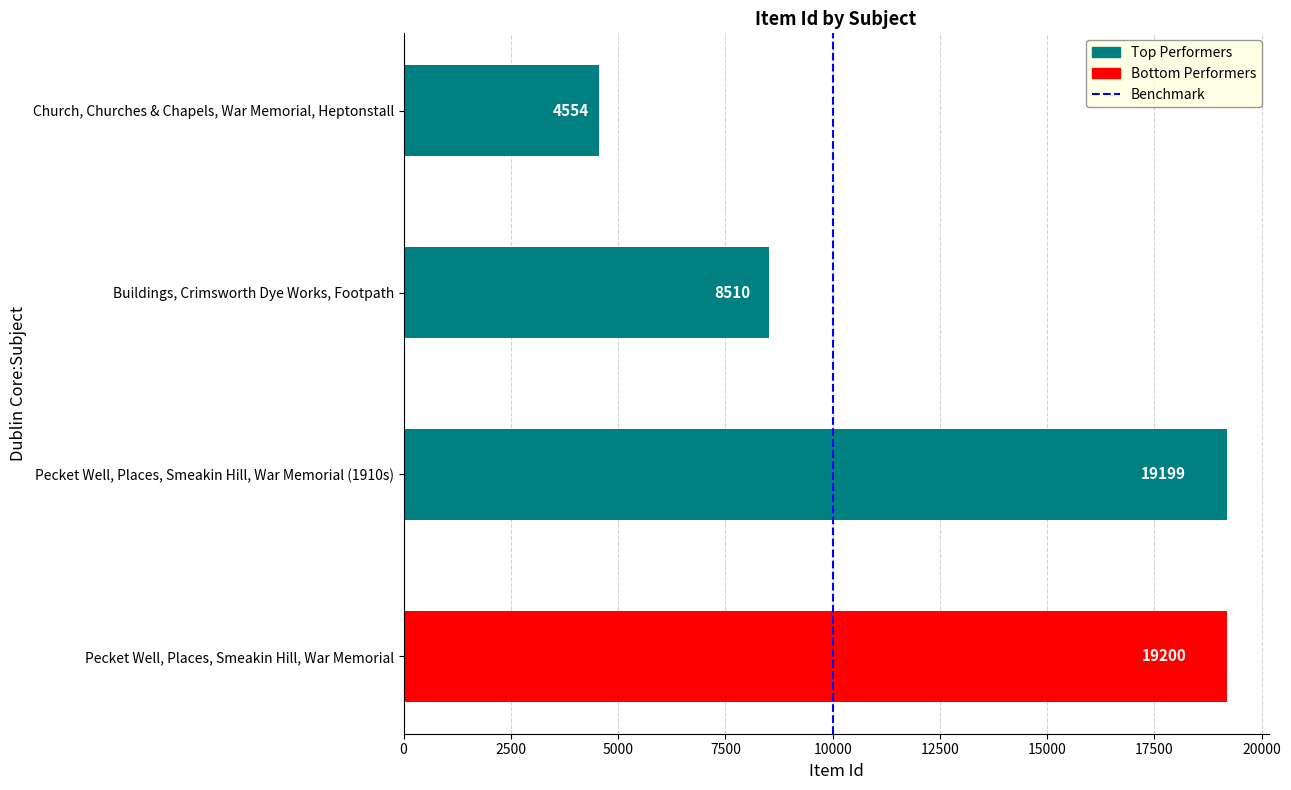

What is the ratio of the value at Pecket Well, Places, Smeakin Hill, War Memorial to the value at Pecket Well, Places, Smeakin Hill, War Memorial (1910s)?

1.0